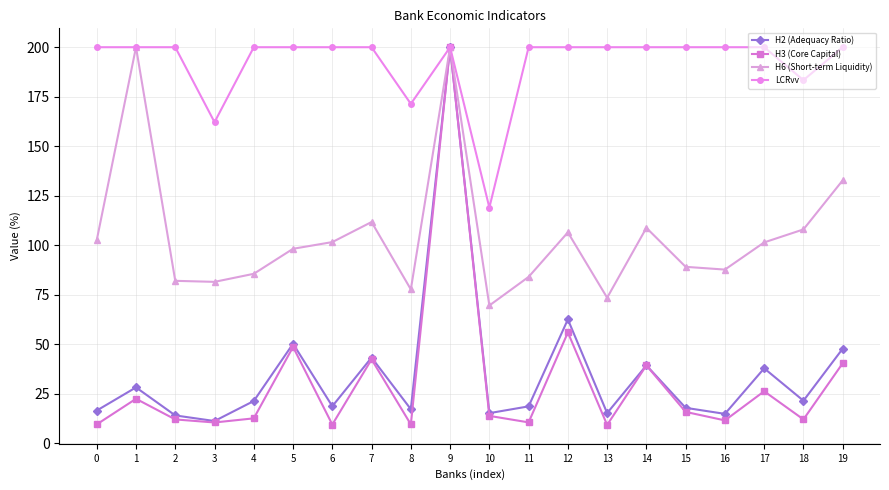

At which category is the sum across all series the highest?

9